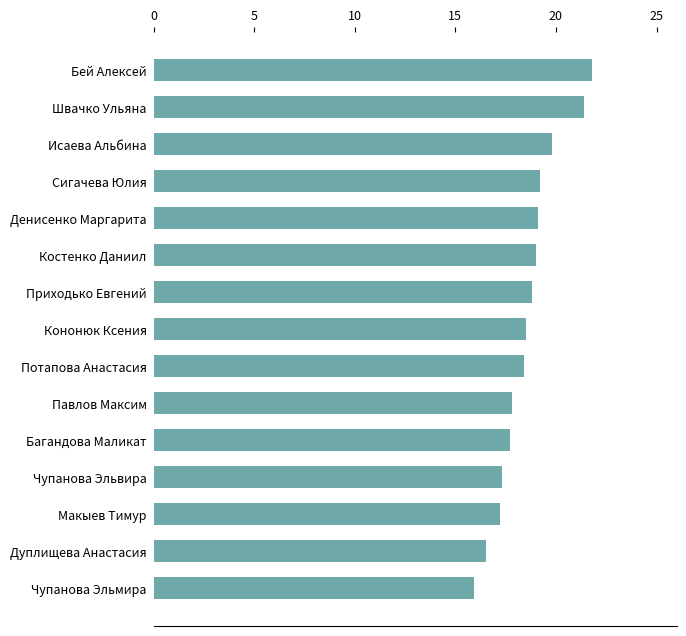

What is the ratio of the value at Денисенко Маргарита to the value at Багандова Маликат?

1.1